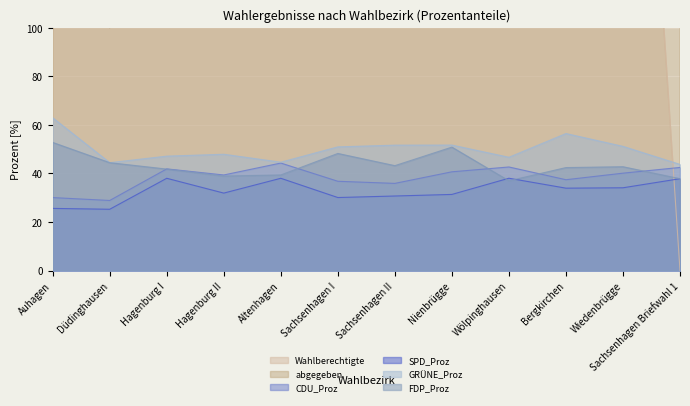

What is the difference between the highest and lowest values at Wölpinghausen?

633.0